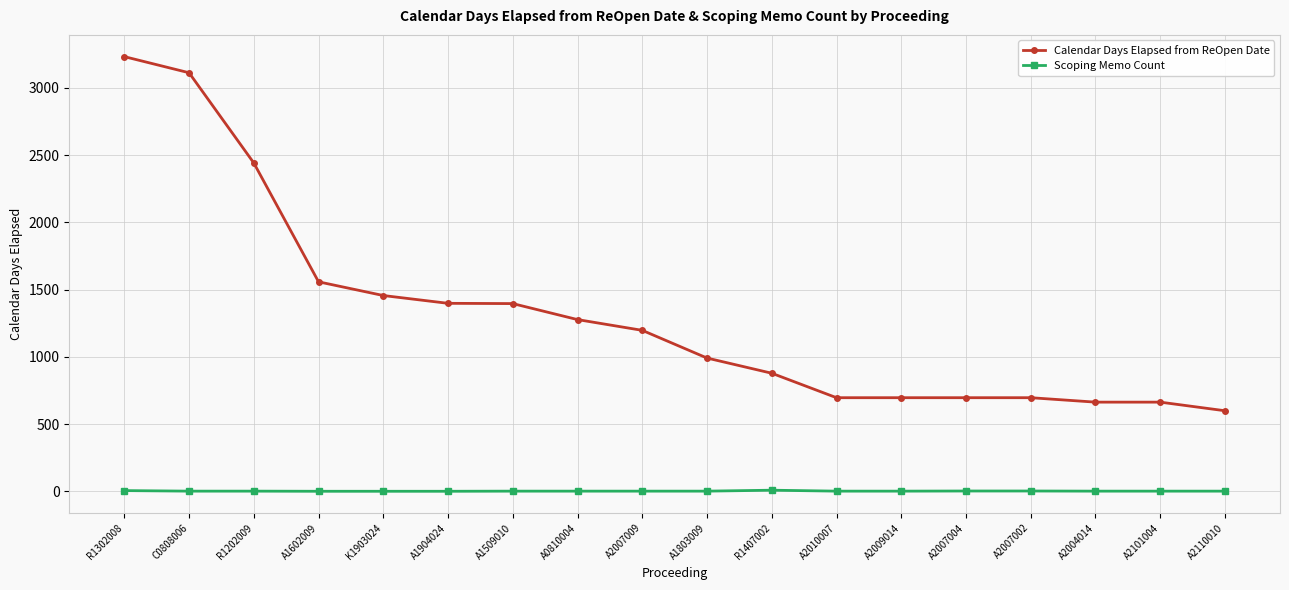

The Calendar Days Elapsed from ReOpen Date series shows 1053 at A1602009. True or false?

False